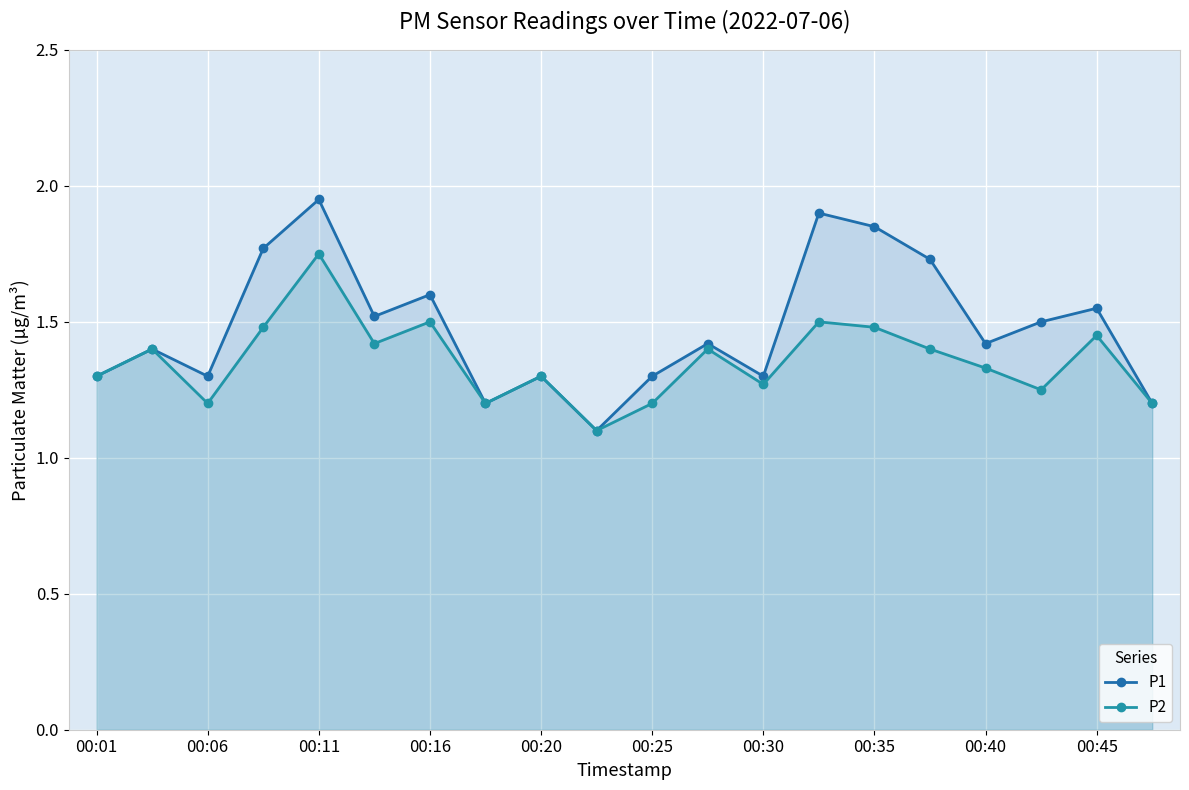

True or false: P1 and P2 cross at least once.

False